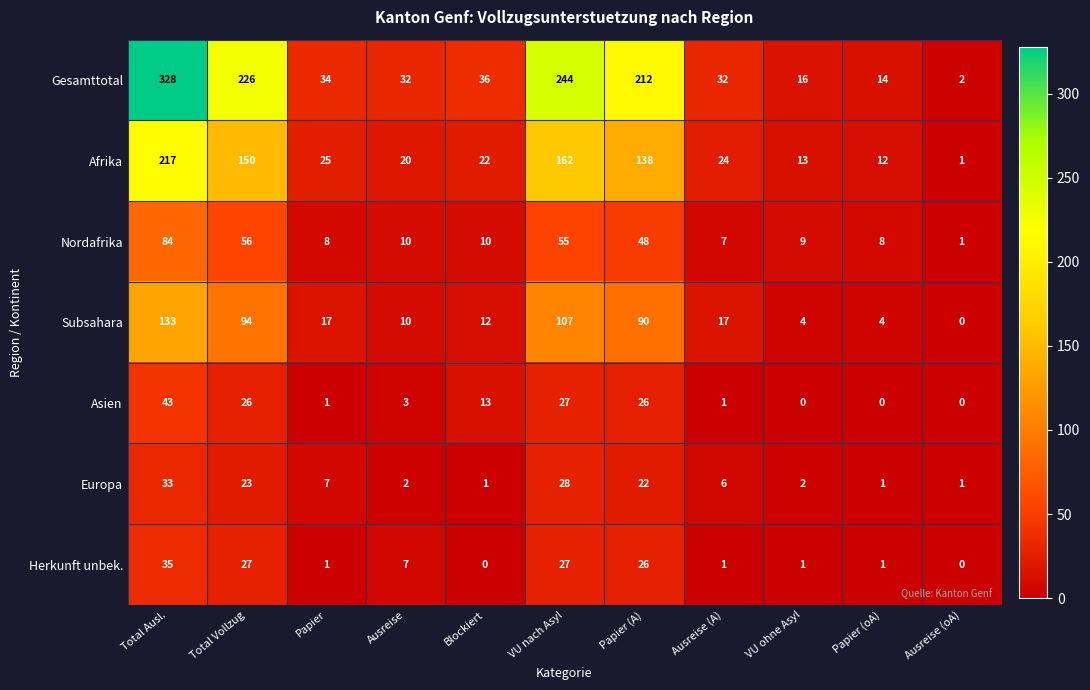

How many categories are shown in the chart?

11